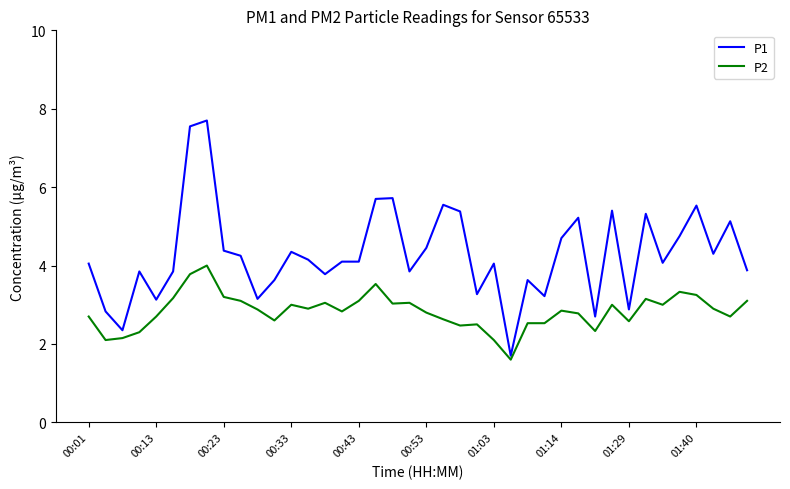

Which series has the largest range (max minus min)?

P1